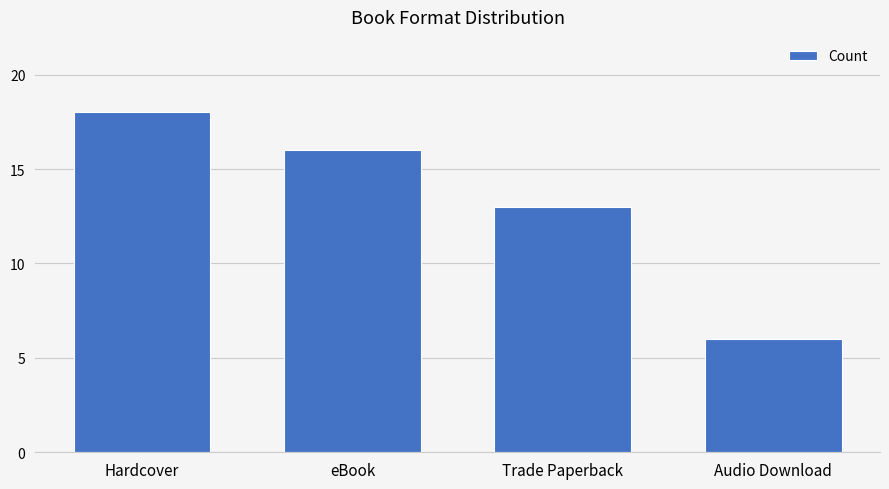

Reading left to right, transcribe all the data shown in this chart.

Hardcover=18	eBook=16	Trade Paperback=13	Audio Download=6